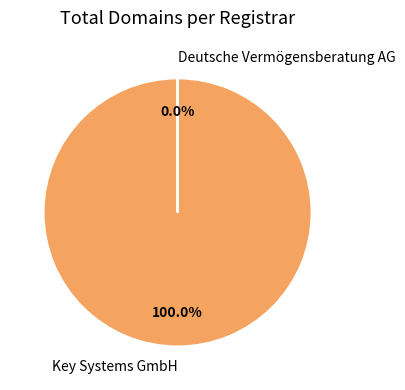

What is the largest slice in the pie chart?

Key Systems GmbH